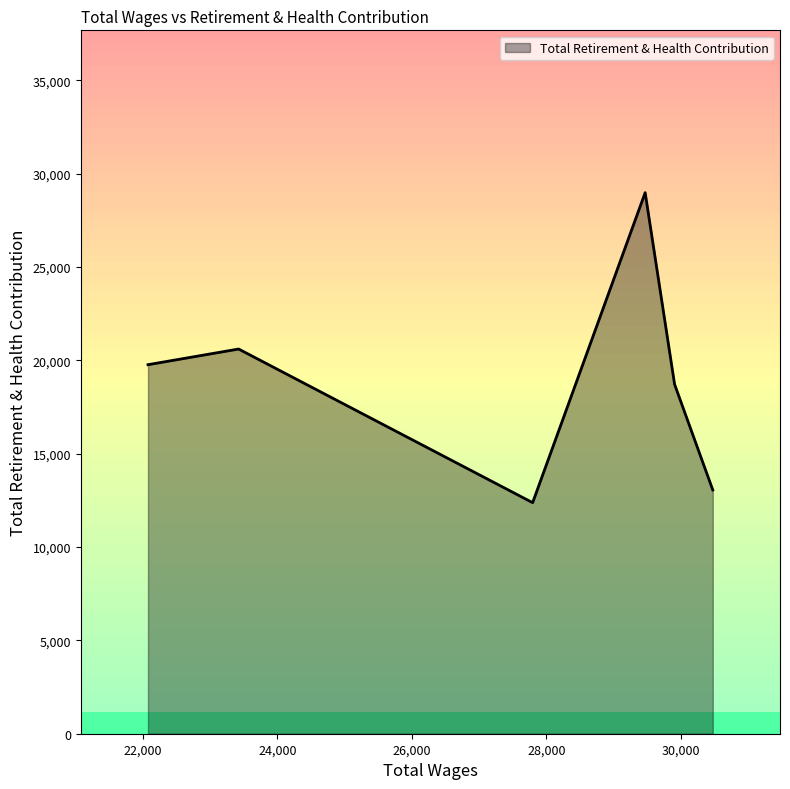

What is the smallest value displayed?

12374